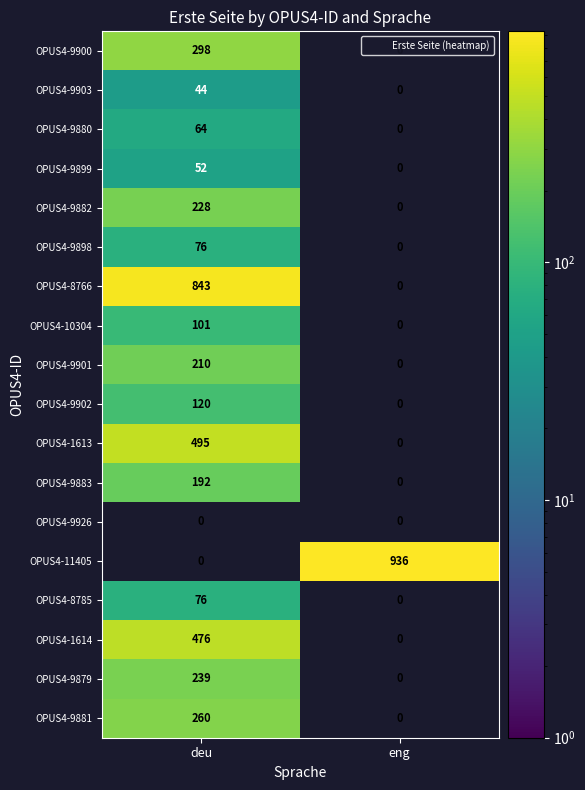

The value of OPUS4-9901 at deu is 366. True or false?

False